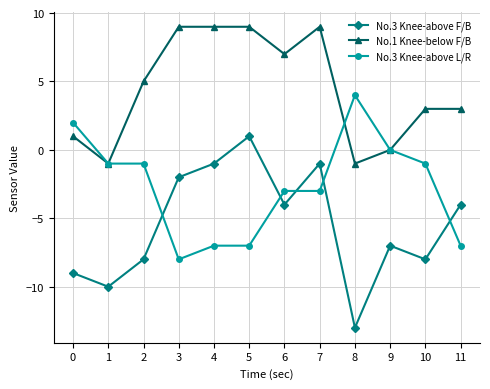

What is the difference between the maximum and minimum values in the No.1 Knee-below F/B series?

10